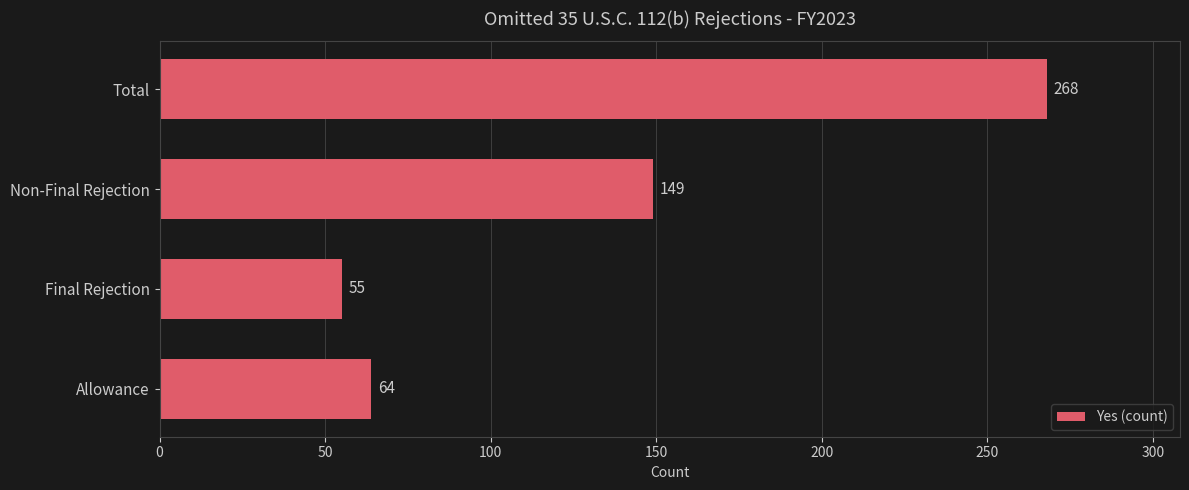

Reading bottom to top, extract all data points from this chart.

Allowance=64	Final Rejection=55	Non-Final Rejection=149	Total=268